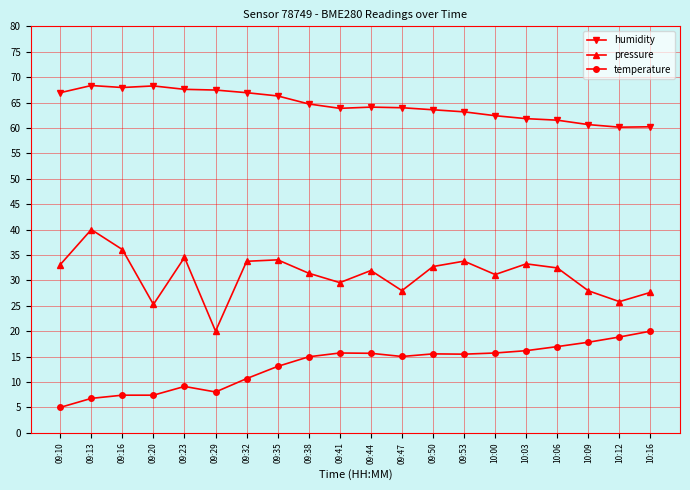

What is the sum of the temperature values at 10:12 and 10:06?

35.8